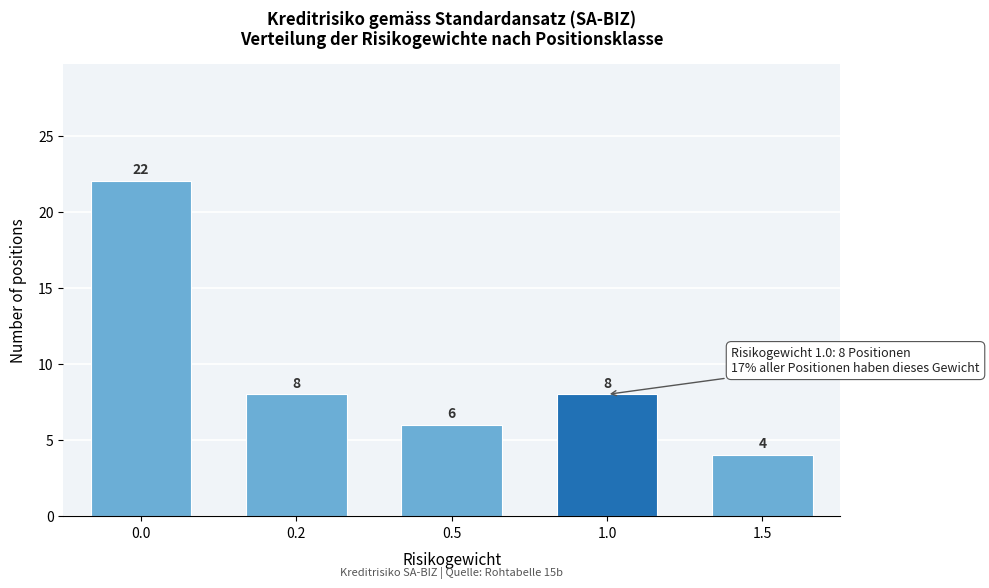

Reading right to left, transcribe all the data shown in this chart.

1.5=4	1.0=8	0.5=6	0.2=8	0.0=22